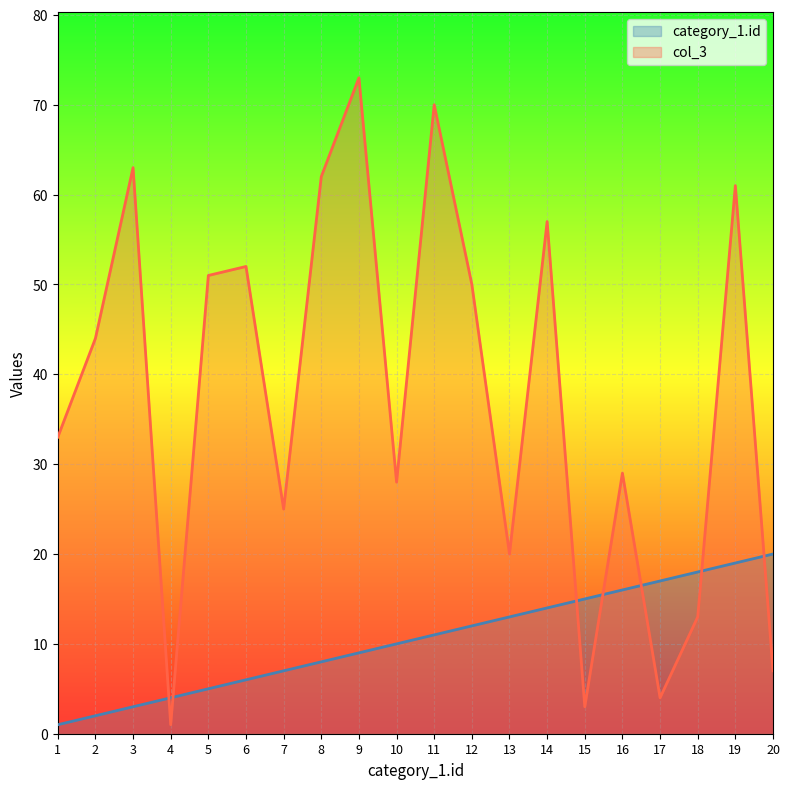

Reading right to left, extract all data points from this chart.

category_1.id: 20	19	18	17	16	15	14	13	12	11	10	9	8	7	6	5	4	3	2	1
col_3: 7	61	13	4	29	3	57	20	50	70	28	73	62	25	52	51	1	63	44	33